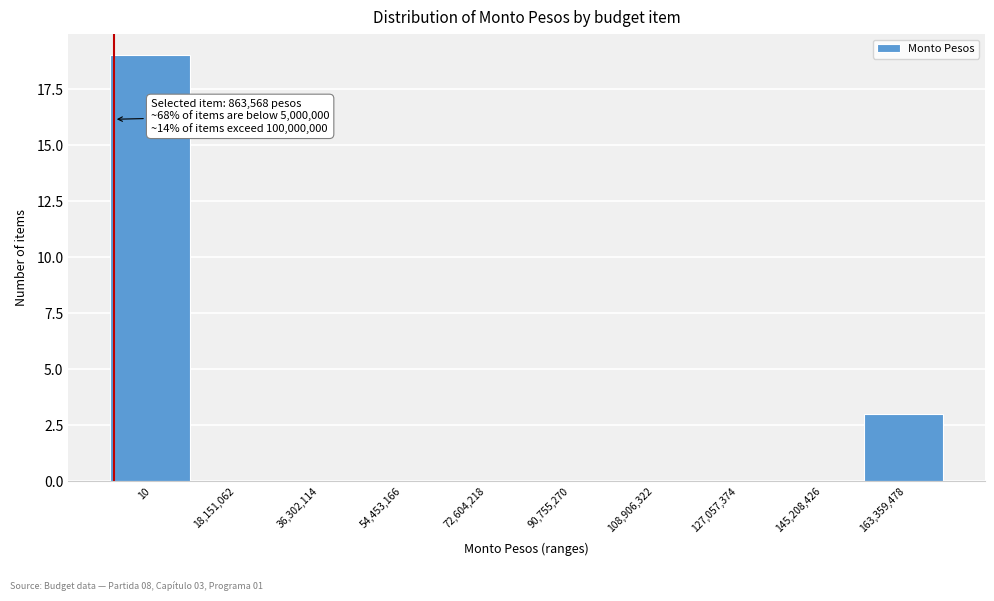

Reading left to right, list all the values displayed in this chart.

10=19	18,151,062=0	36,302,114=0	54,453,166=0	72,604,218=0	90,755,270=0	108,906,322=0	127,057,374=0	145,208,426=0	163,359,478=3